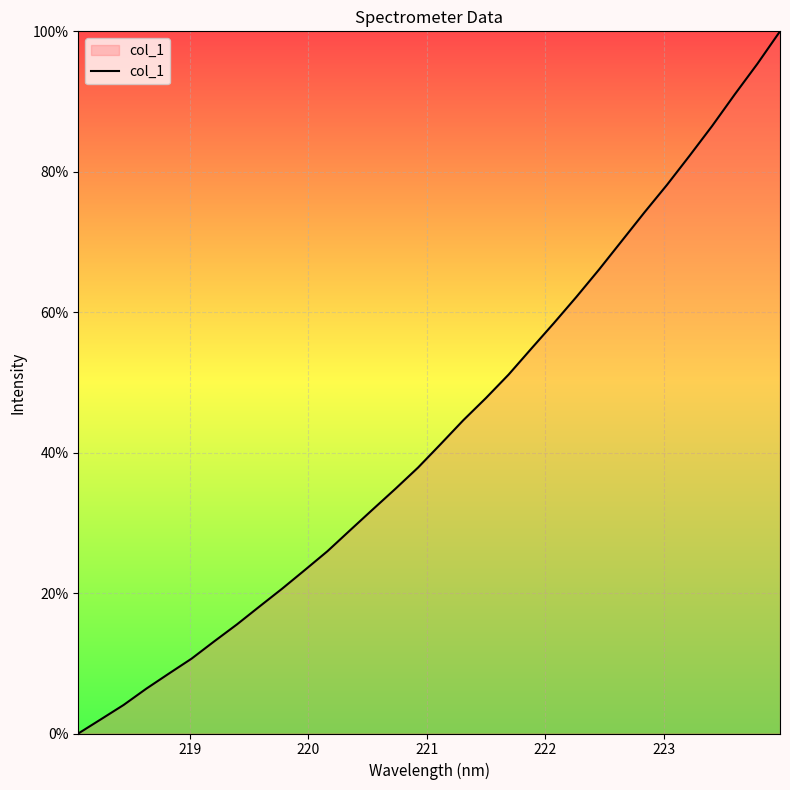

Does the chart have visible grid lines?

Yes